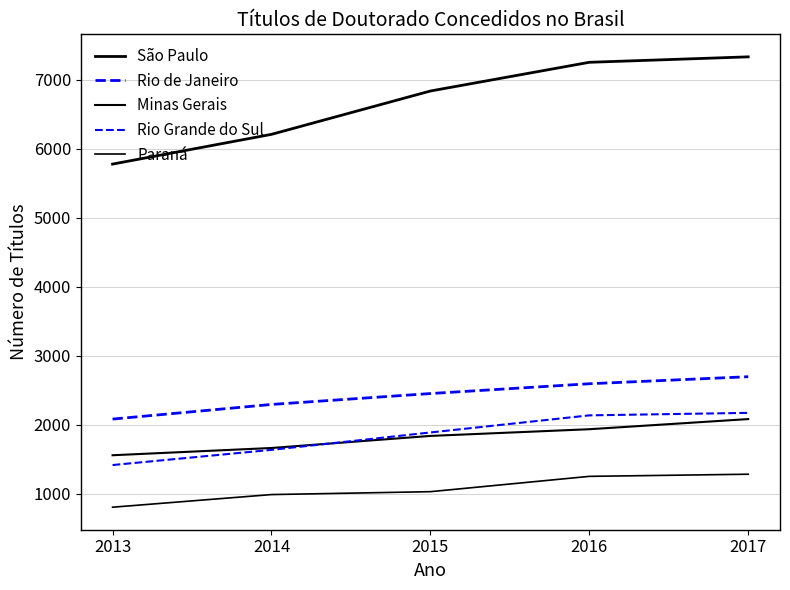

What is the value of the Rio Grande do Sul point at the 5th from the left?

2172